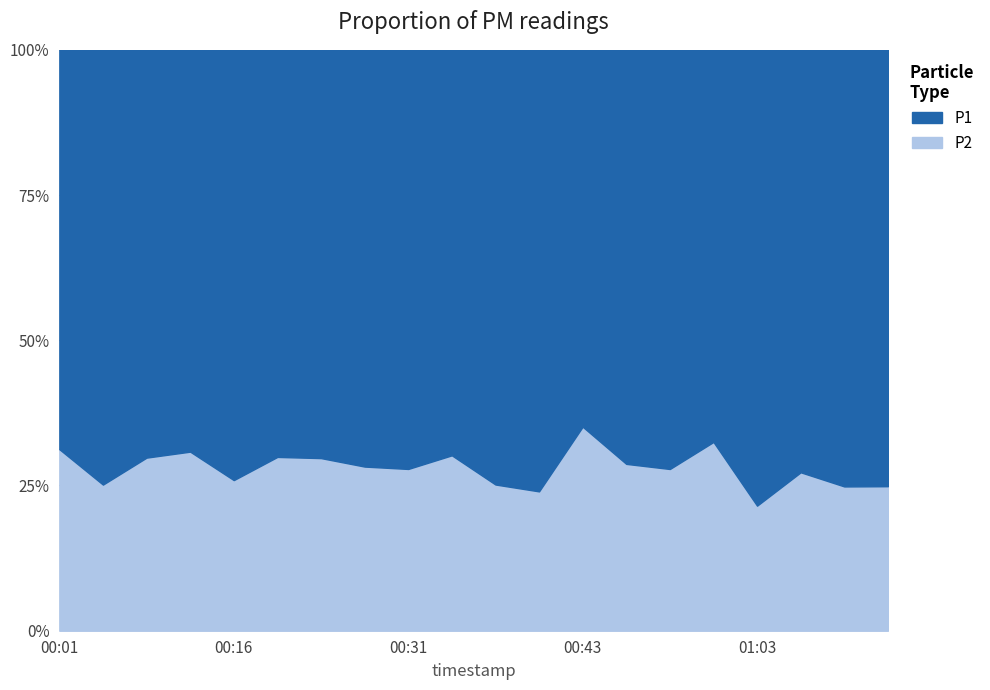

What is the highest value of the P2 series?

3.5